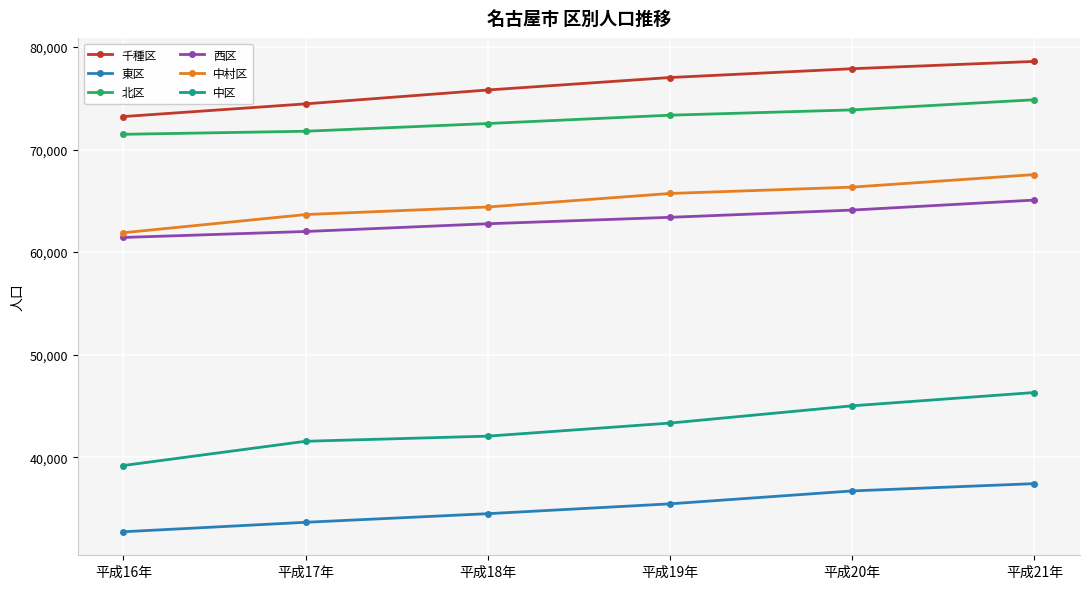

True or false: 西区 has more than 0 points higher than both neighbors.

False